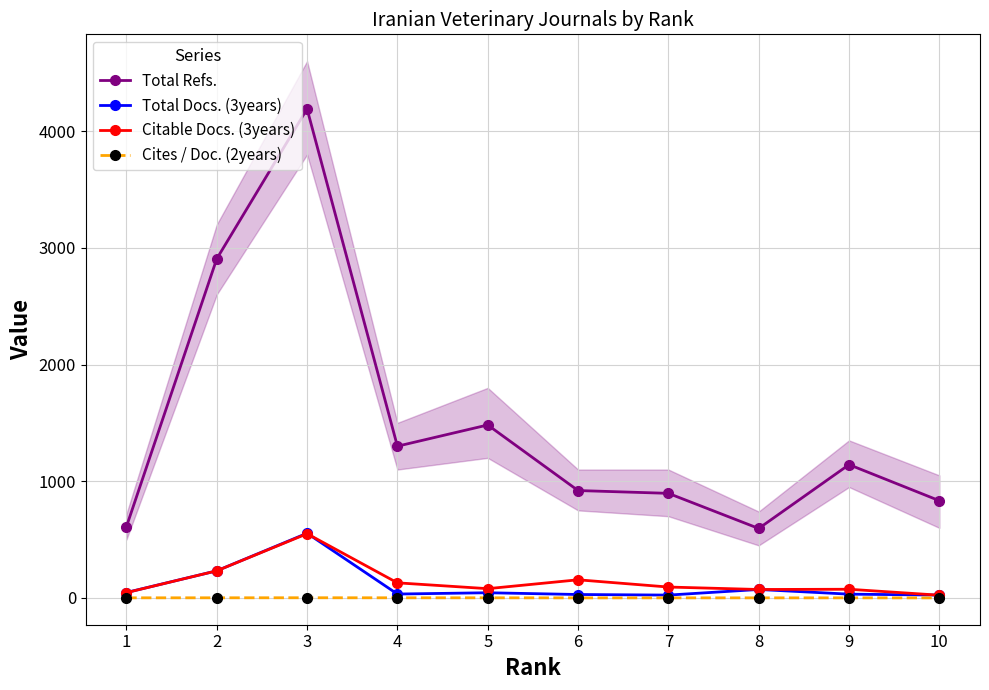

What is the difference between the second highest and minimum values in the Total Refs. series?

2311.0